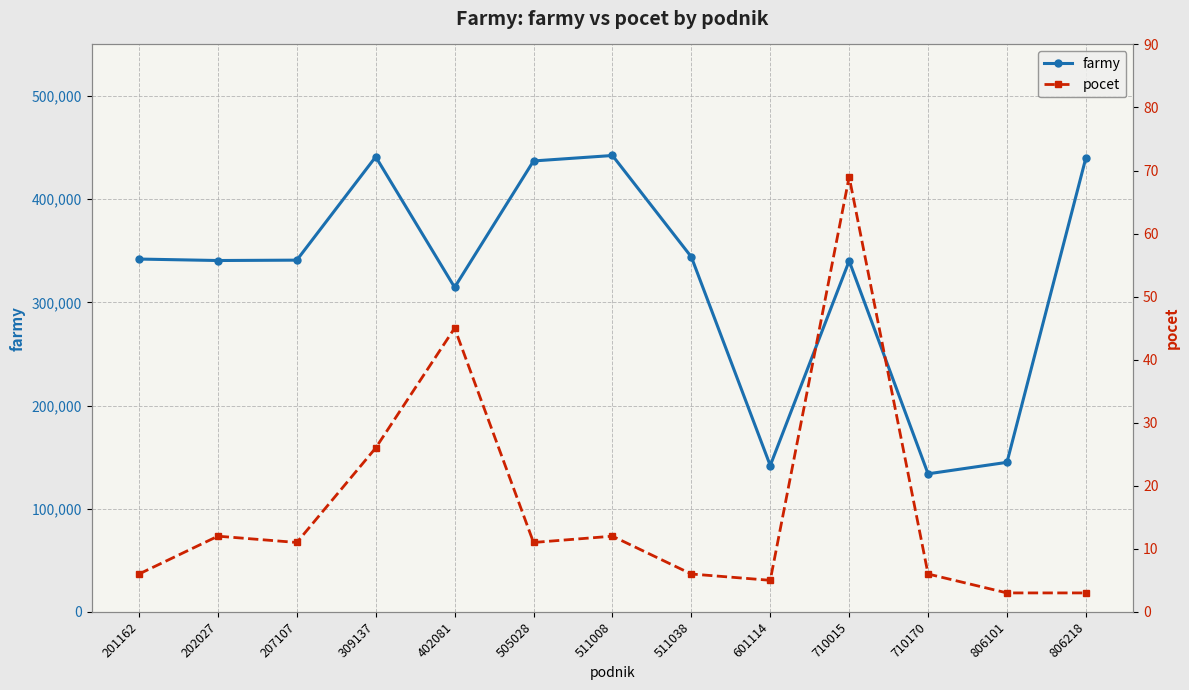

Rank the categories by farmy value from lowest to highest.

710170, 601114, 806101, 402081, 710015, 202027, 207107, 201162, 511038, 505028, 806218, 309137, 511008